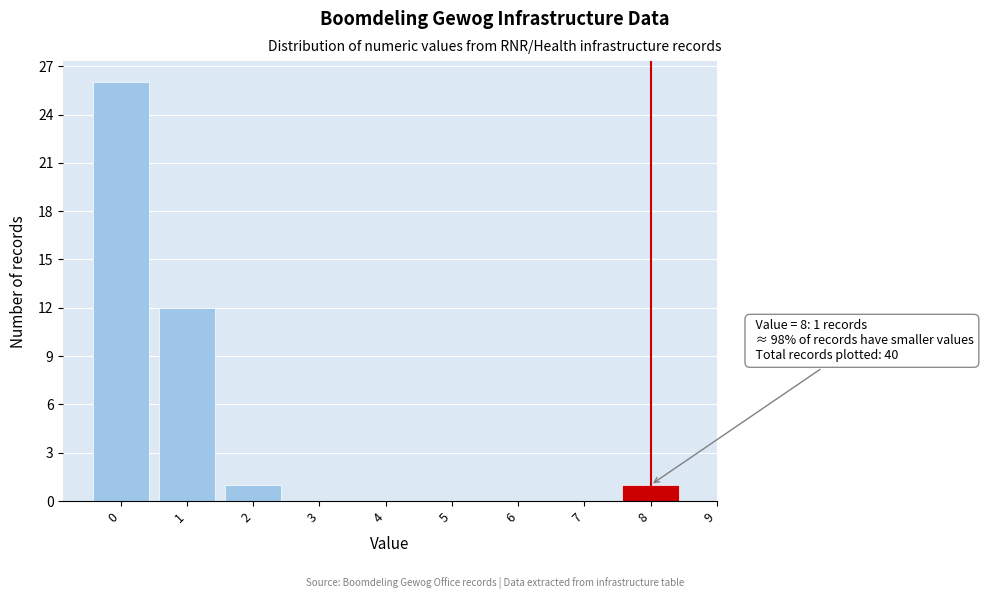

Over which range of the x-axis is the bar tallest?

-0.5 to 0.5